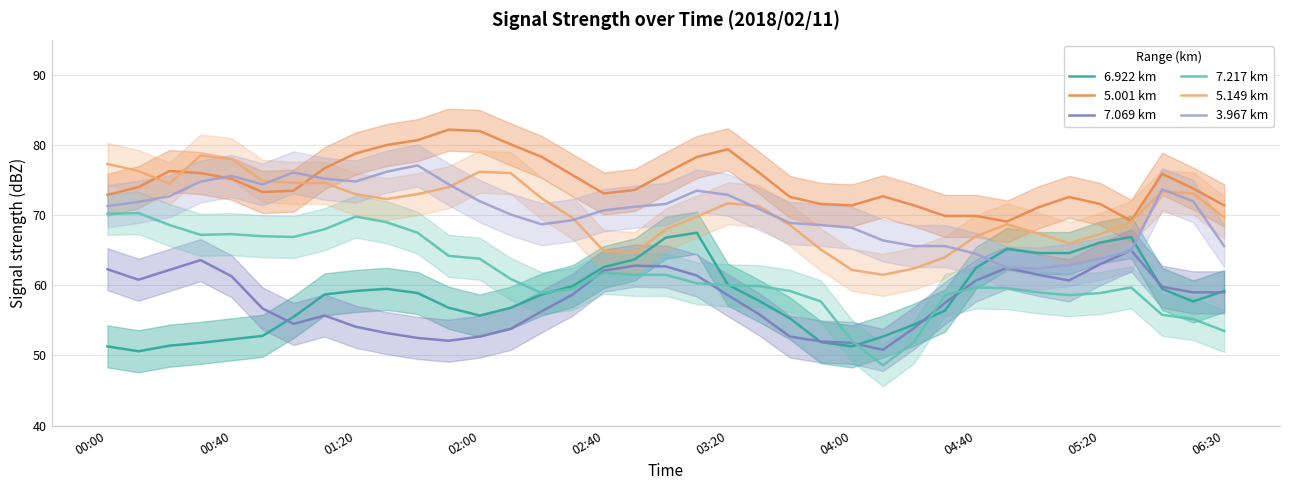

True or false: 5.149 km and 7.217 km intersect in this chart.

False